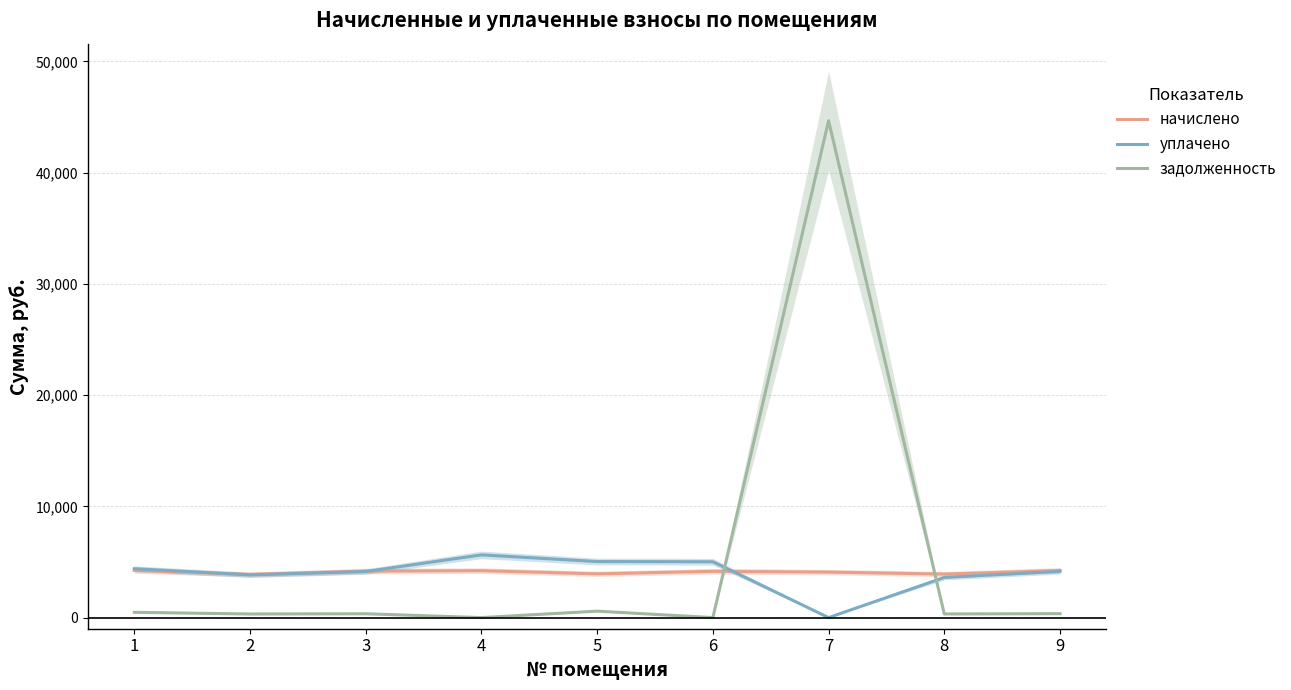

What are all the series names shown in the legend?

начислено, уплачено, задолженность